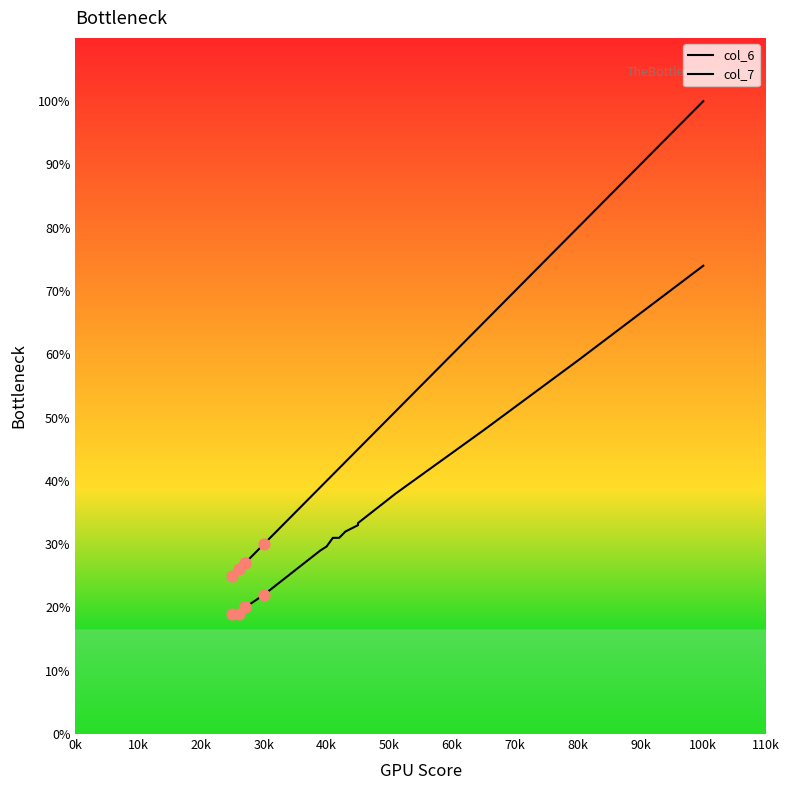

Which series has the widest spread of Y values?

col_7